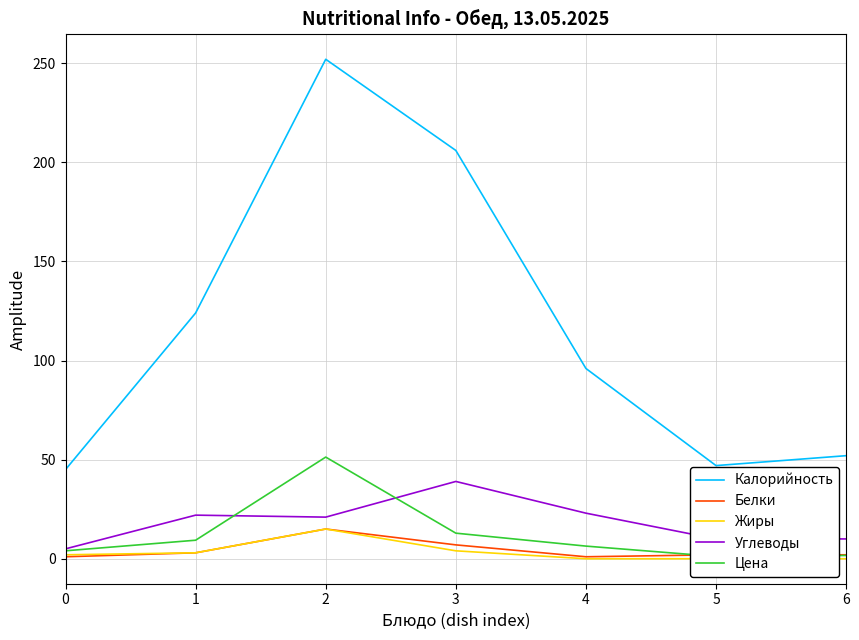

What is the difference between the Жиры values at 3 and 0?

2.0